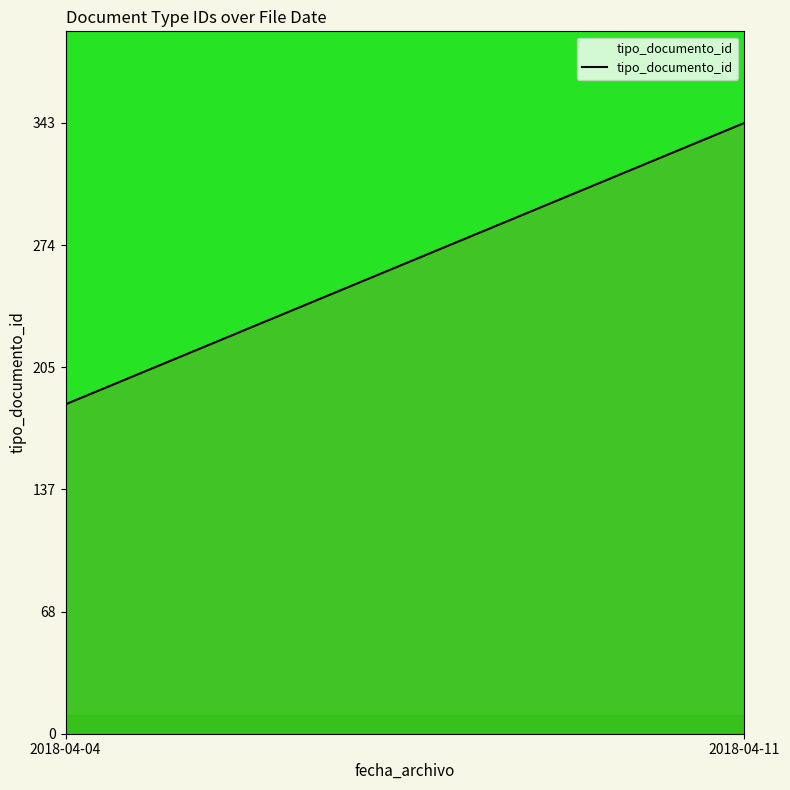

Reading left to right, what are all the values shown in this chart?

2018-04-04=185	2018-04-11=343